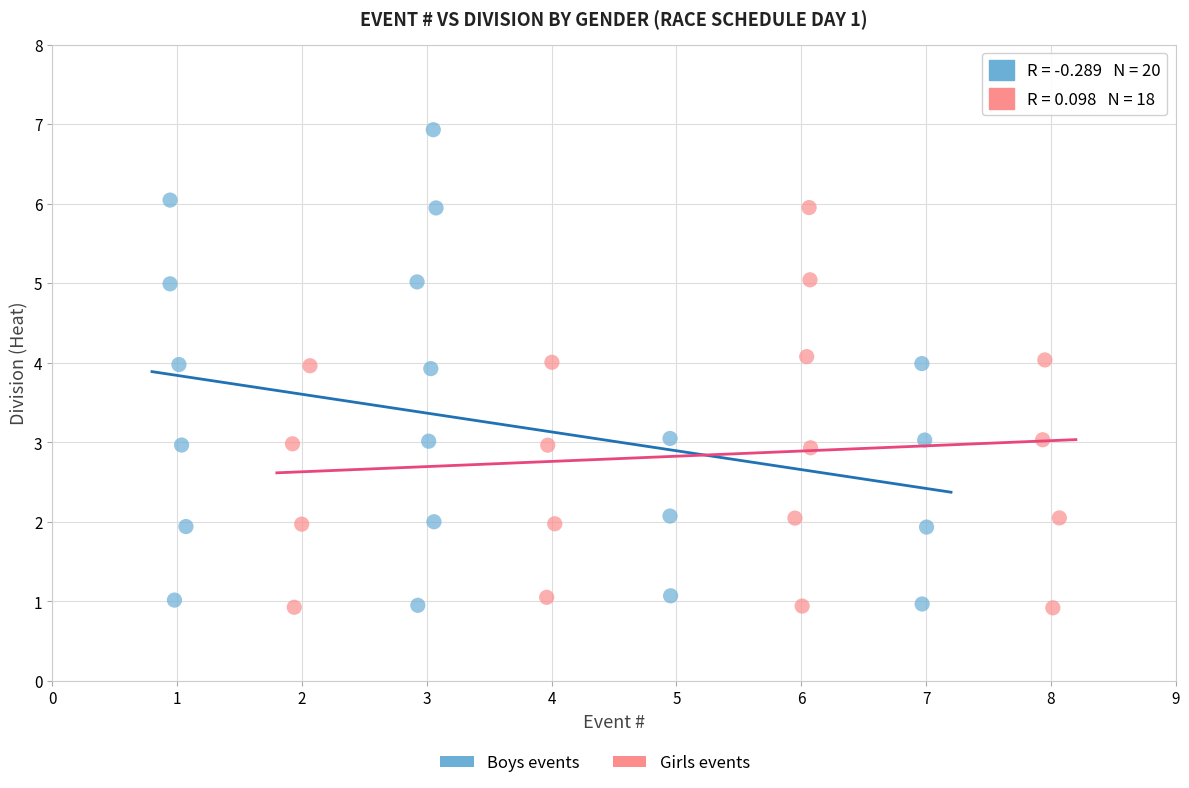

Which series has the widest spread of Y values?

Boys events